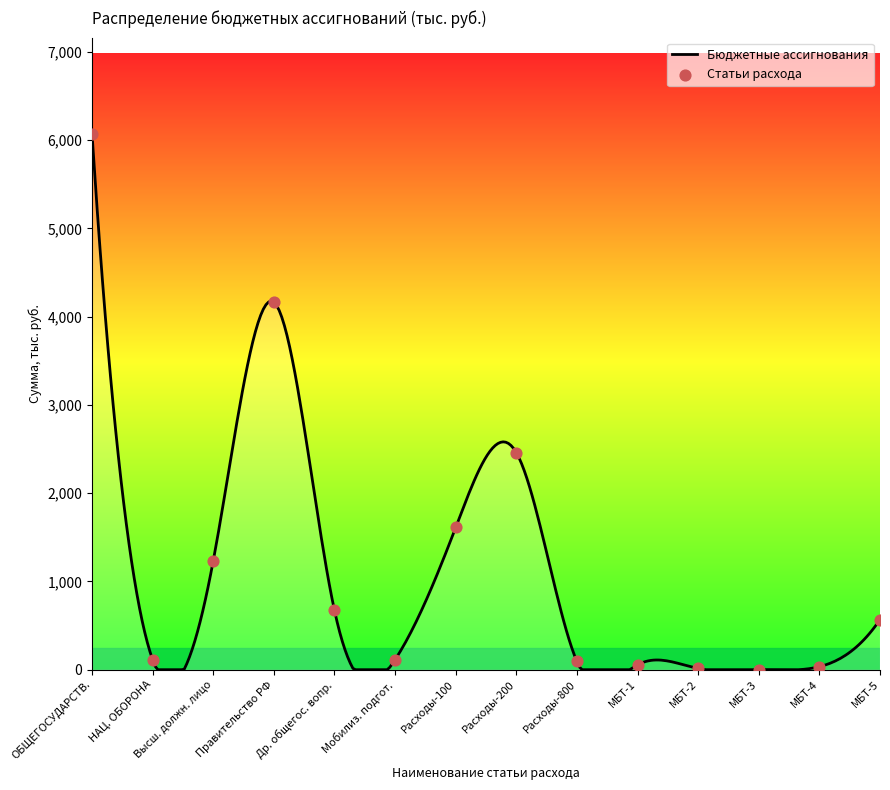

What is the difference between the maximum and minimum values?

6069.5